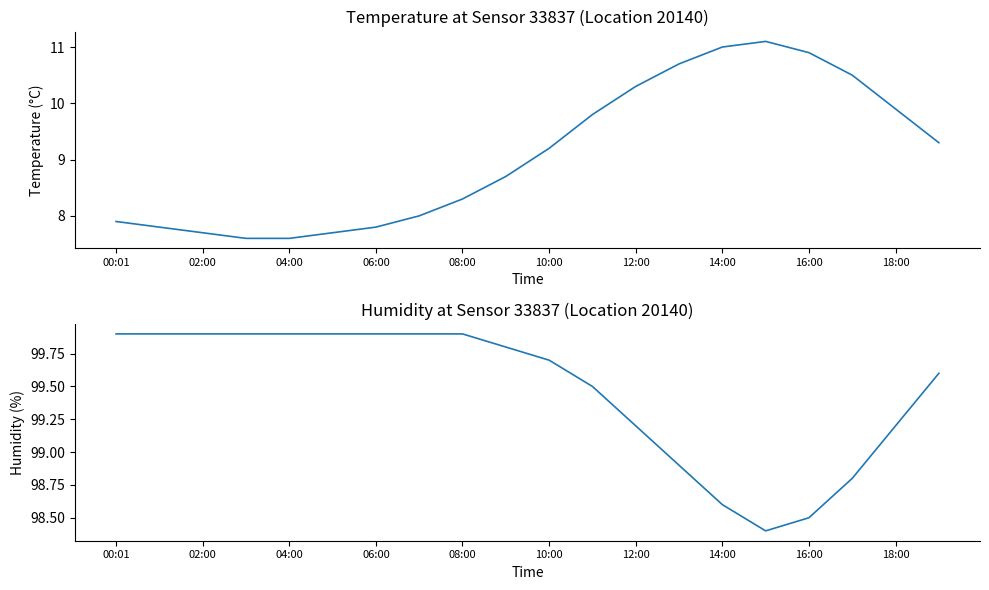

What is the total value across all series at 02:00?

107.7